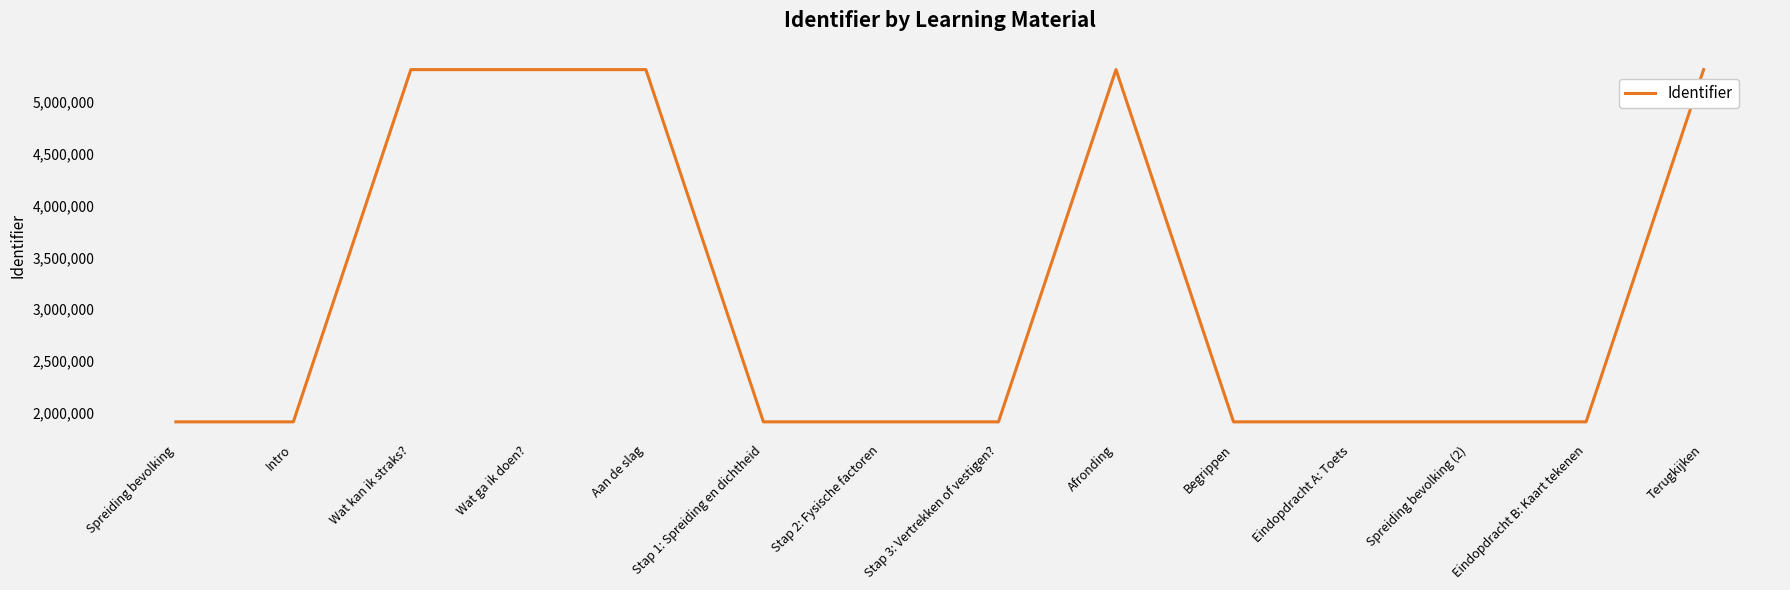

What is the difference between the maximum and minimum values?

3402061